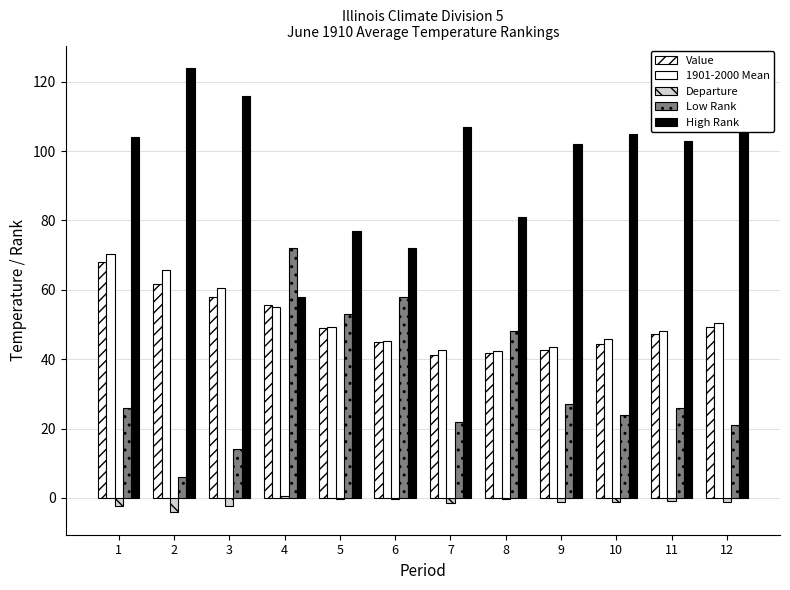

How many categories are shown in the chart?

12